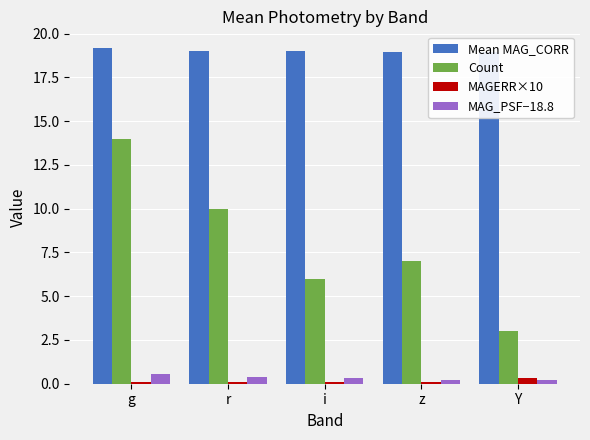

What is the difference between the maximum and second lowest values in the Mean MAG_CORR series?

0.2